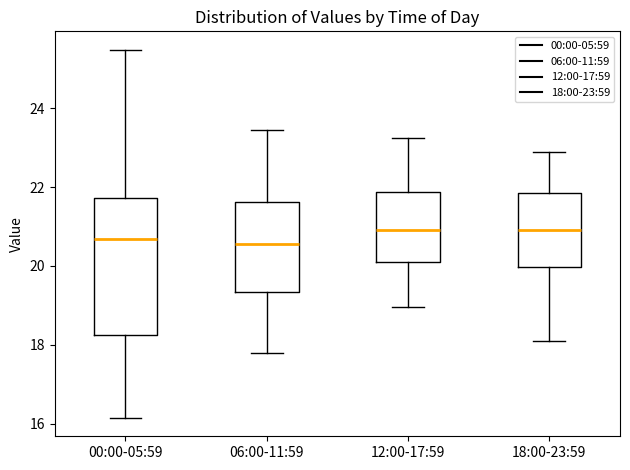

Which box is the tallest, from its lower edge to its upper edge?

00:00-05:59